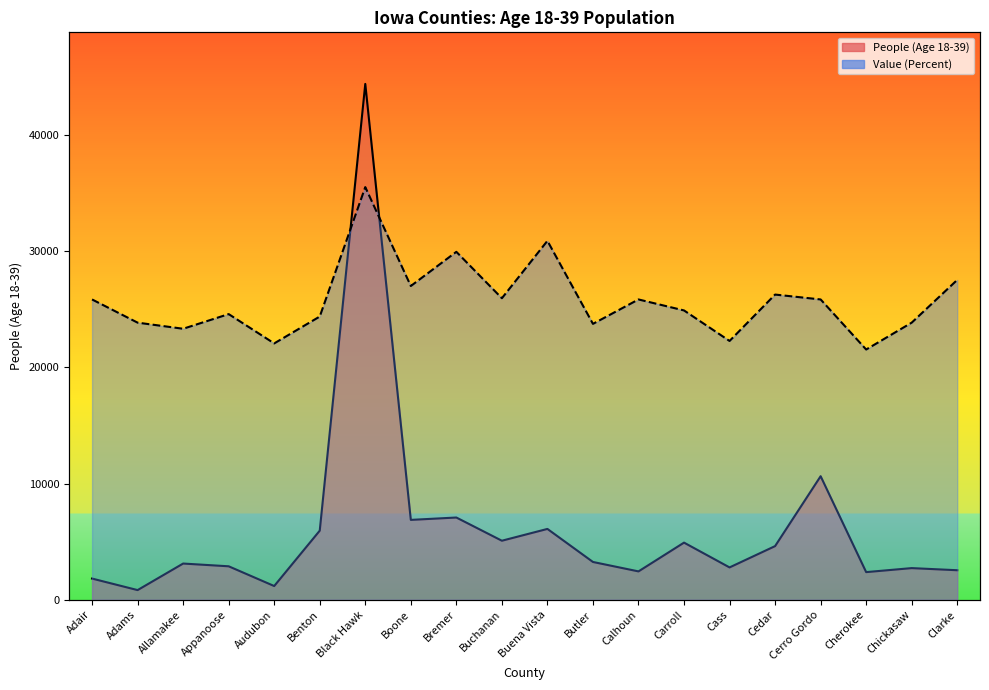

Reading left to right, extract all data points from this chart.

People (Age 18-39): Adair=1829.0	Adams=838.0	Allamakee=3121.0	Appanoose=2885.0	Audubon=1187.0	Benton=5950.0	Black Hawk=44370.0	Boone=6876.0	Bremer=7080.0	Buchanan=5084.0	Buena Vista=6099.0	Butler=3257.0	Calhoun=2446.0	Carroll=4921.0	Cass=2788.0	Cedar=4621.0	Cerro Gordo=10633.0	Cherokee=2384.0	Chickasaw=2729.0	Clarke=2546.0
Value (Percent): Adair=25834.4	Adams=23839.0	Allamakee=23313.9	Appanoose=24574.2	Audubon=22053.7	Benton=24364.1	Black Hawk=35496.0	Boone=26989.6	Bremer=29930.1	Buchanan=25939.4	Buena Vista=30875.2	Butler=23734.0	Calhoun=25834.4	Carroll=24889.2	Cass=22263.8	Cedar=26254.4	Cerro Gordo=25834.4	Cherokee=21528.6	Chickasaw=23839.0	Clarke=27514.7